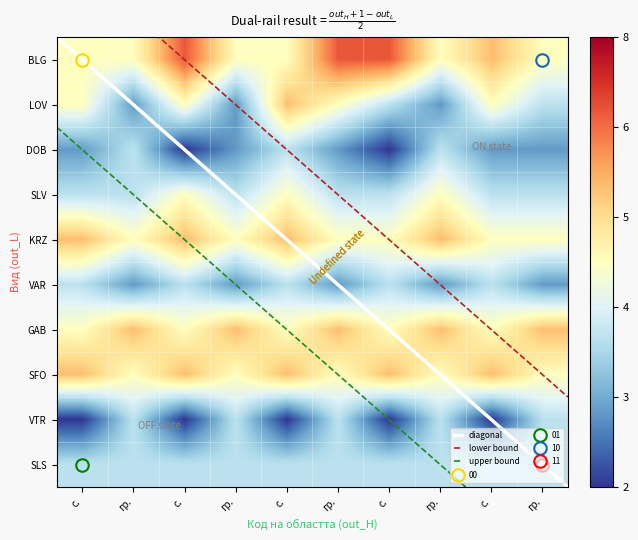

What is the difference between the KRZ values at гр. and с.?

0.2